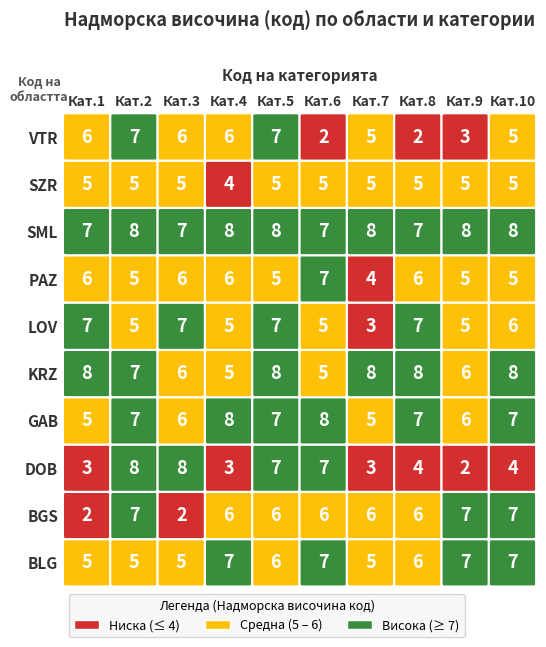

Reading left to right, transcribe all the data shown in this chart.

BLG: с.=5	гр.=5	с.=5	с.=7	с.=6	с.=7	с.=5	с.=6	с.=7	с.=7
BGS: с.=2	гр.=7	с.=2	с.=6	с.=6	с.=6	с.=6	с.=6	с.=7	с.=7
DOB: с.=3	гр.=8	с.=8	с.=3	с.=7	с.=7	с.=3	с.=4	с.=2	с.=4
GAB: с.=5	гр.=7	с.=6	с.=8	с.=7	с.=8	с.=5	с.=7	с.=6	с.=7
KRZ: с.=8	гр.=7	с.=6	с.=5	с.=8	с.=5	с.=8	с.=8	с.=6	с.=8
LOV: с.=7	гр.=5	с.=7	с.=5	с.=7	с.=5	с.=3	с.=7	с.=5	с.=6
PAZ: с.=6	гр.=5	с.=6	с.=6	с.=5	с.=7	с.=4	с.=6	с.=5	с.=5
SML: с.=7	гр.=8	с.=7	с.=8	с.=8	с.=7	с.=8	с.=7	с.=8	с.=8
SZR: с.=5	гр.=5	с.=5	с.=4	с.=5	с.=5	с.=5	с.=5	с.=5	с.=5
VTR: с.=6	гр.=7	с.=6	с.=6	с.=7	с.=2	с.=5	с.=2	с.=3	с.=5